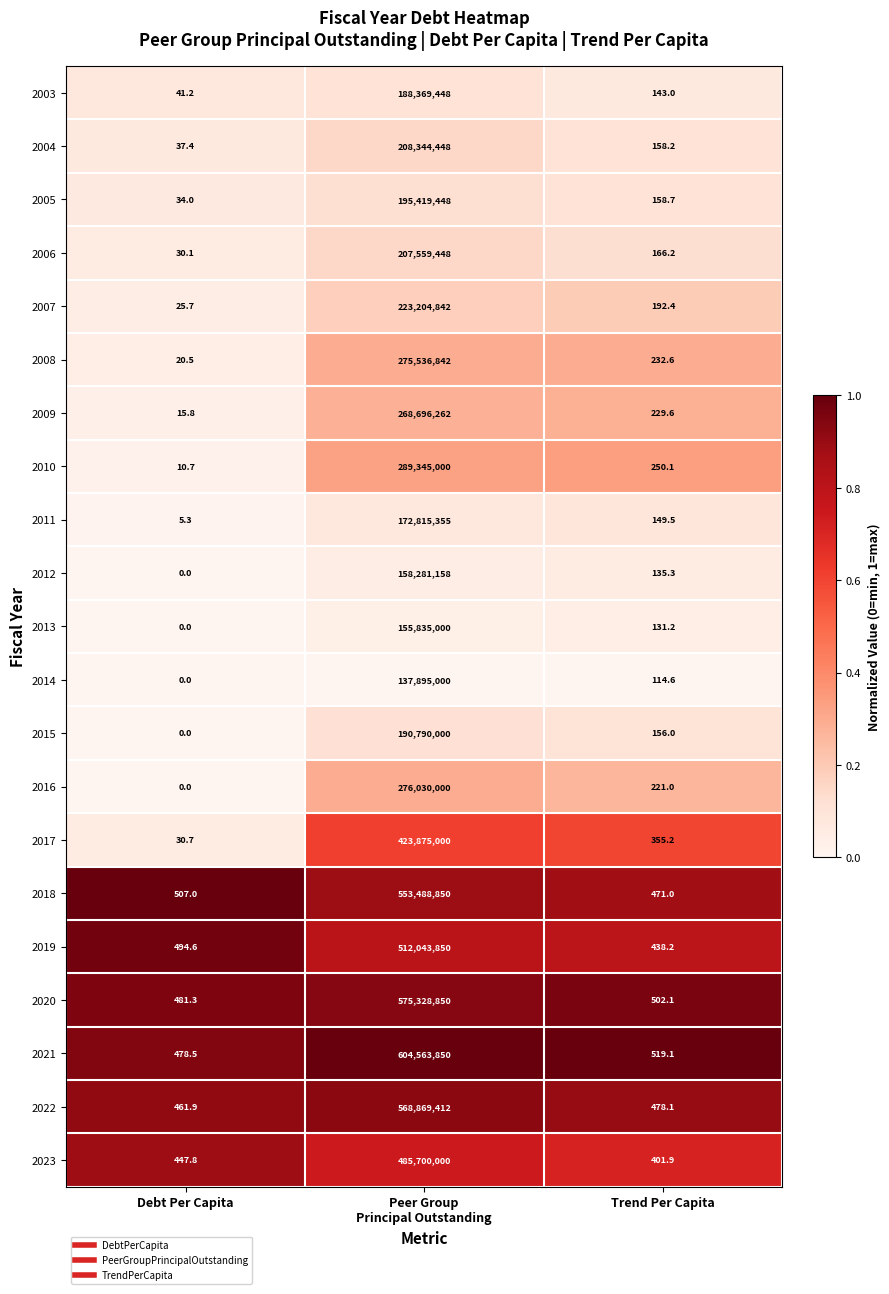

At which category does the chart reach its minimum across all series?

Debt Per Capita